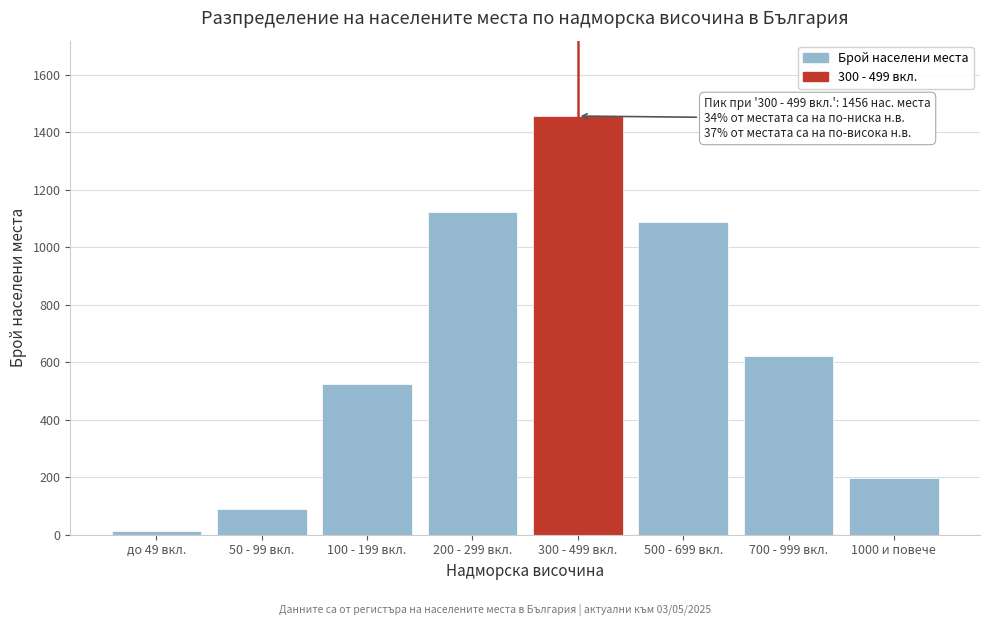

Reading left to right, extract all data points from this chart.

до 49 вкл.=12	50 - 99 вкл.=89	100 - 199 вкл.=523	200 - 299 вкл.=1124	300 - 499 вкл.=1456	500 - 699 вкл.=1087	700 - 999 вкл.=623	1000 и повече=198